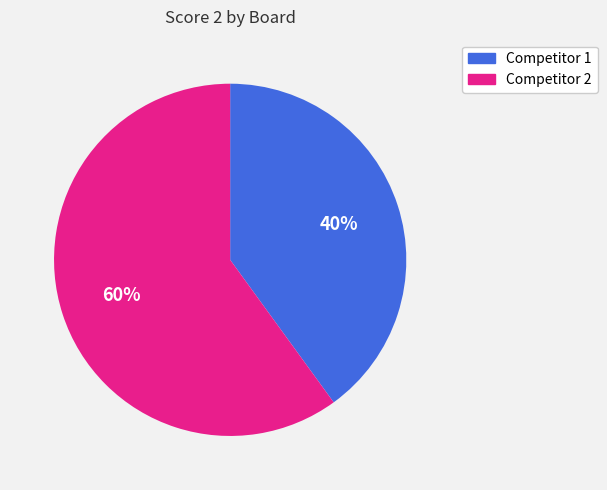

What percentage is the Competitor 2 slice, to the nearest percent?

60%